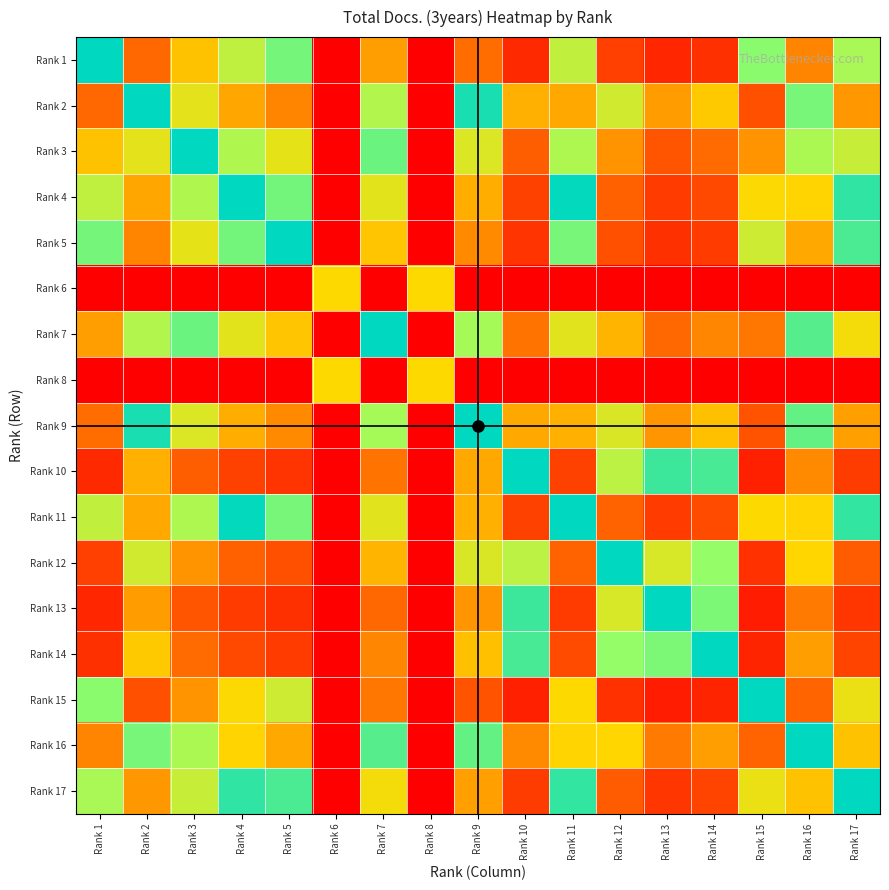

Which label corresponds to the largest value in the chart?

Rank 15